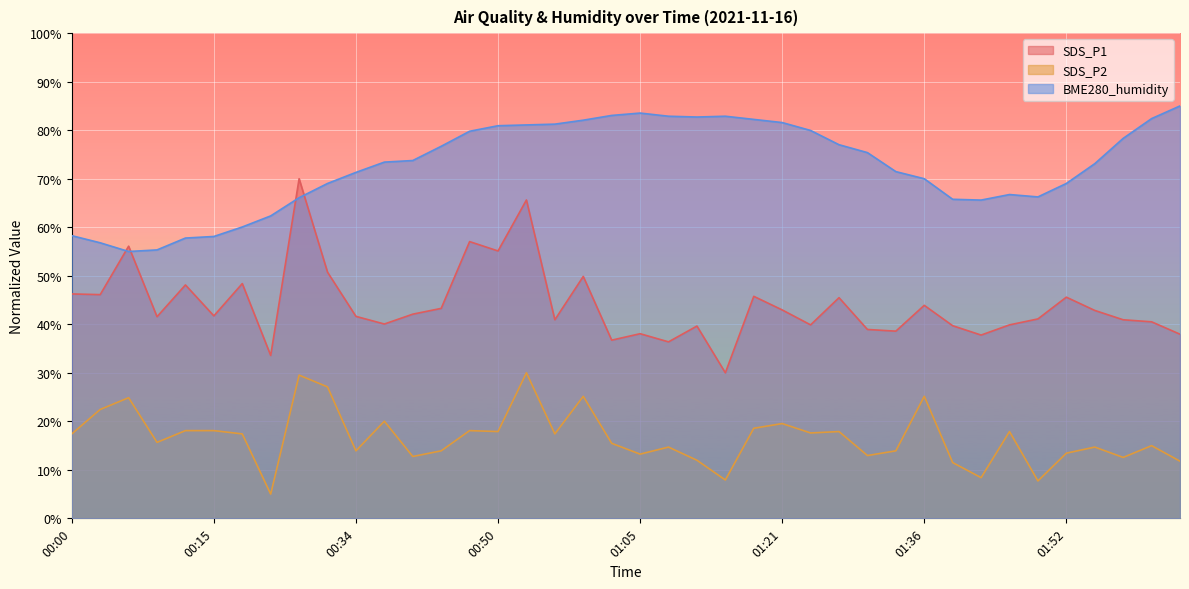

At which category does BME280_humidity reach its first local valley?

00:06